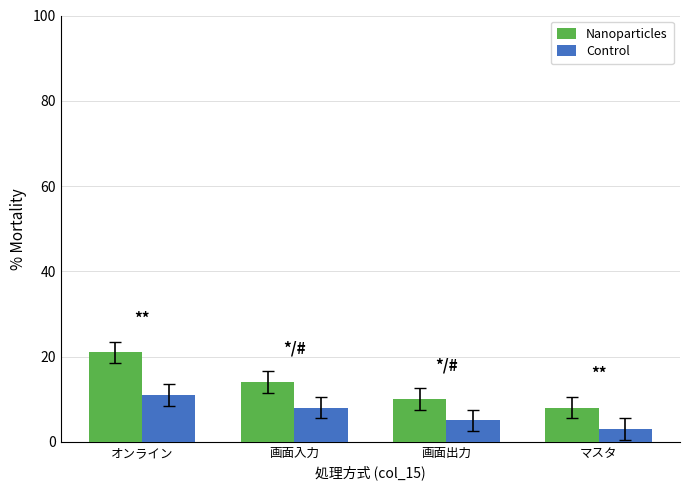

Where does the Control series first go above 8?

オンライン